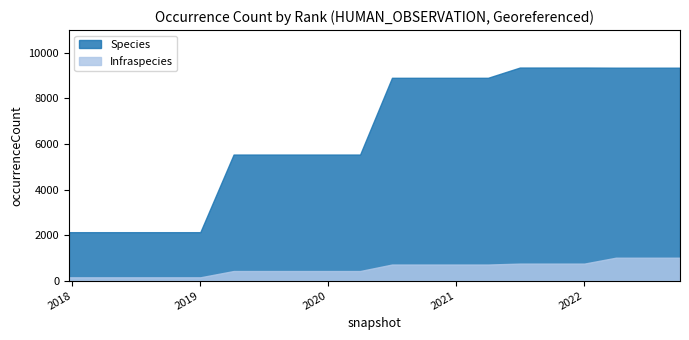

What is the maximum value for Infraspecies?

1006